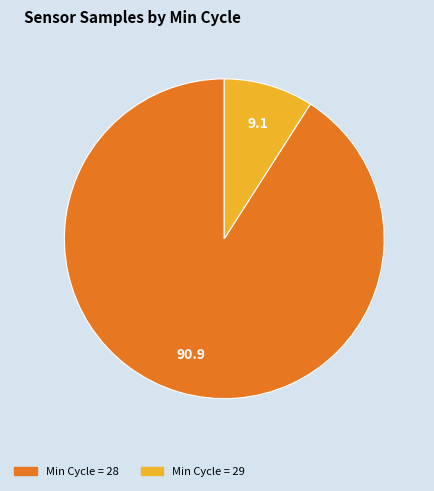

Is there any slice that represents more than half of the pie?

Yes